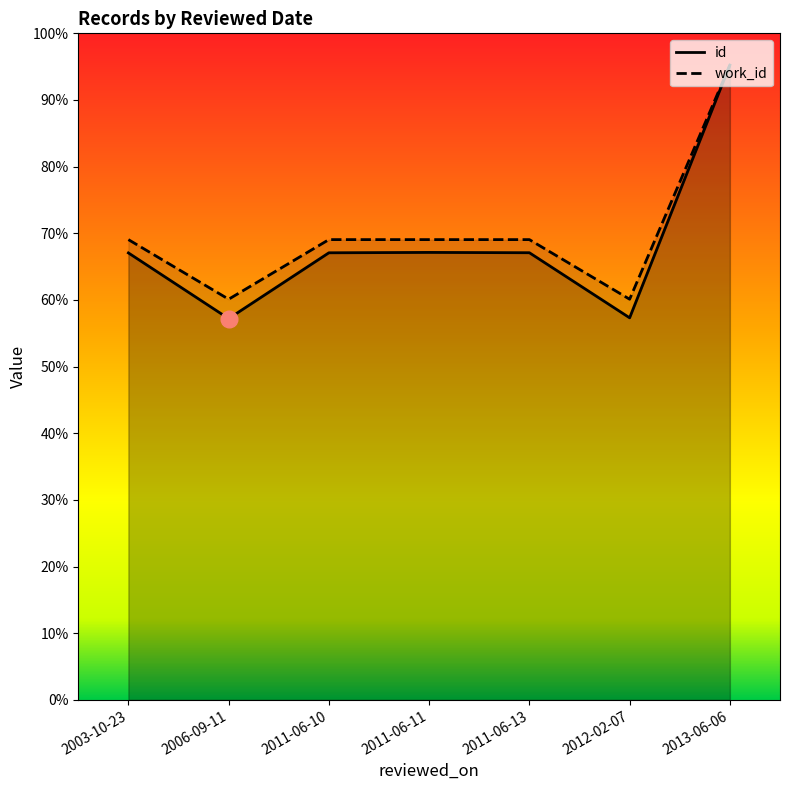

What is the label of the 7th point from the left?

2013-06-06